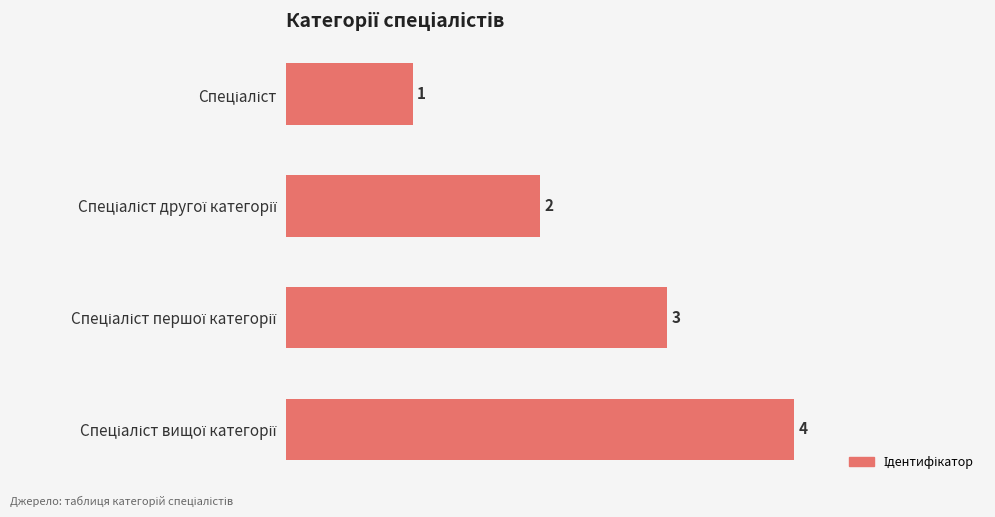

What is the difference between the maximum and minimum values?

3